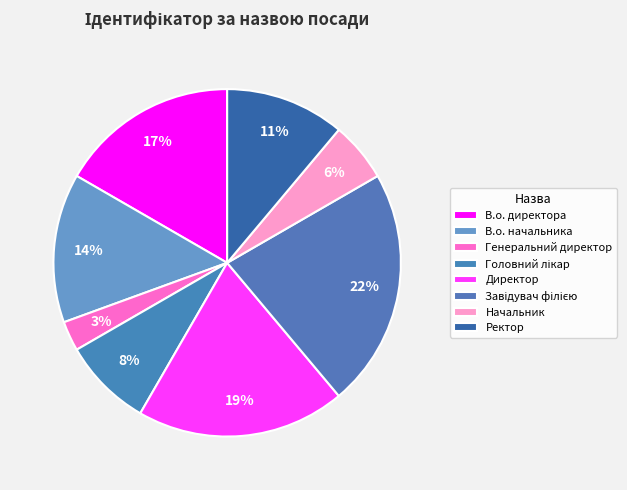

What percentage is the Директор slice, to the nearest percent?

19%